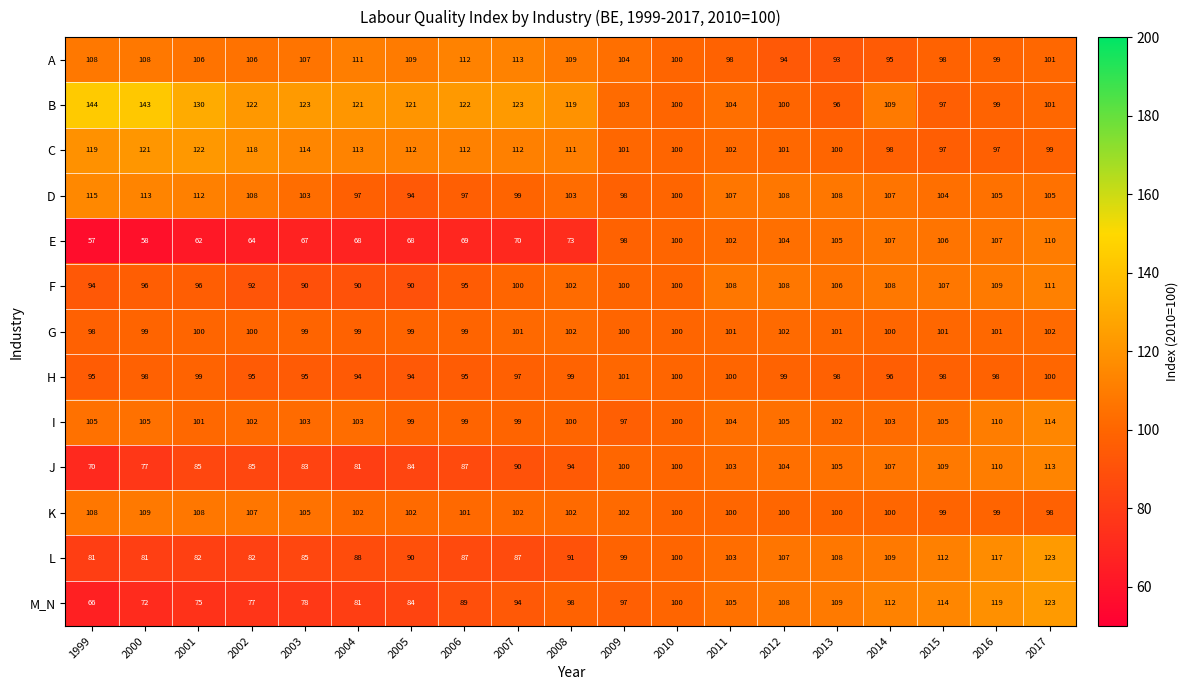

The value of I at 2015 is 53. True or false?

False